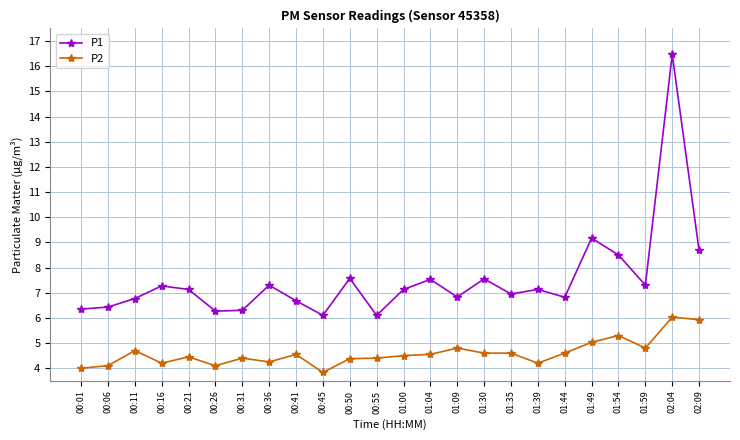

What are all the series names shown in the legend?

P1, P2